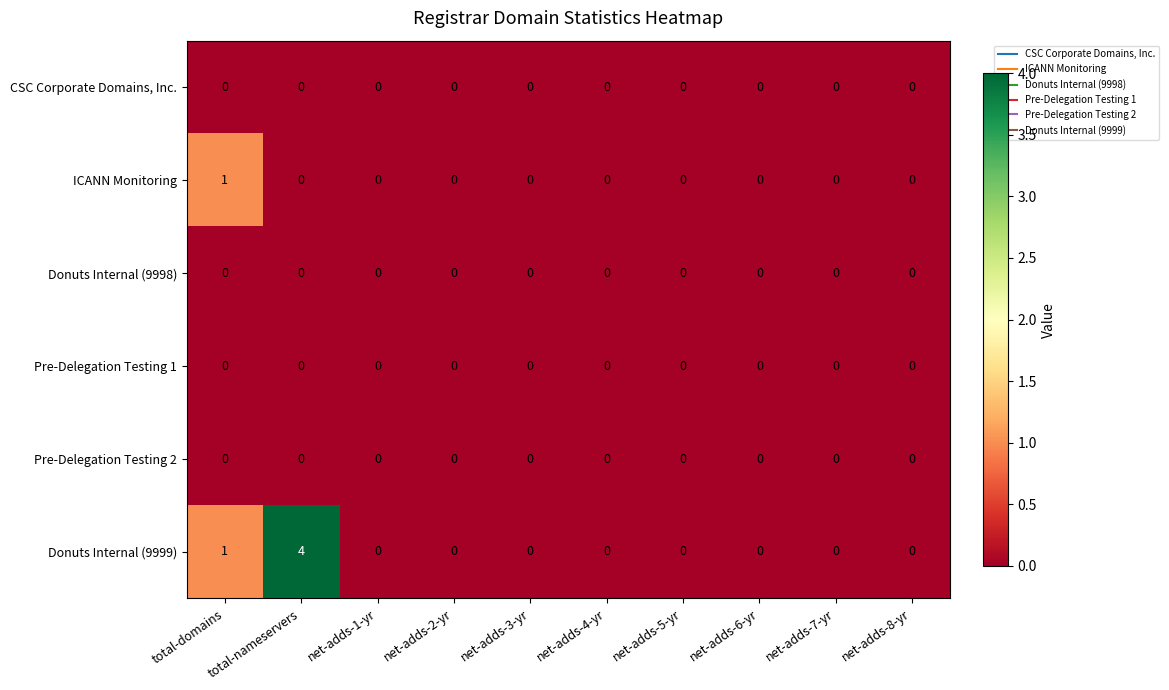

Is it true that Pre-Delegation Testing 1 equals 0 at total-domains?

True